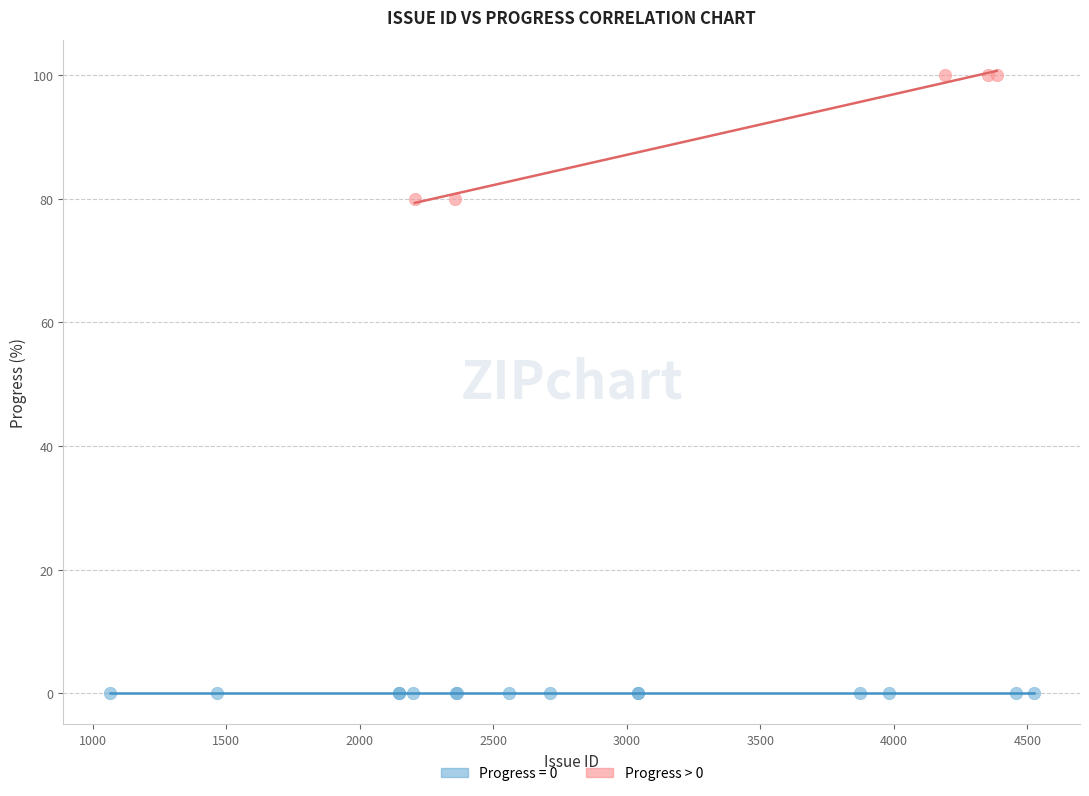

Which series reaches the minimum Y coordinate?

Progress = 0